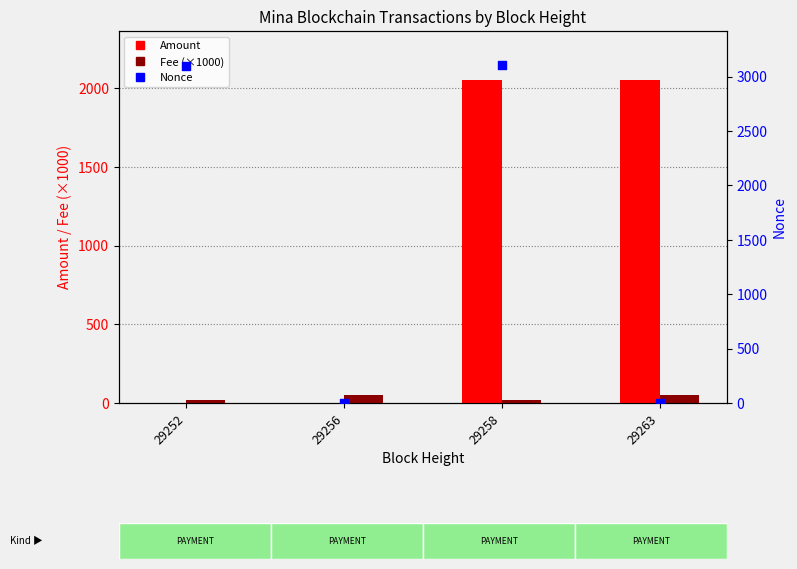

Which series has the largest total across all categories?

Nonce